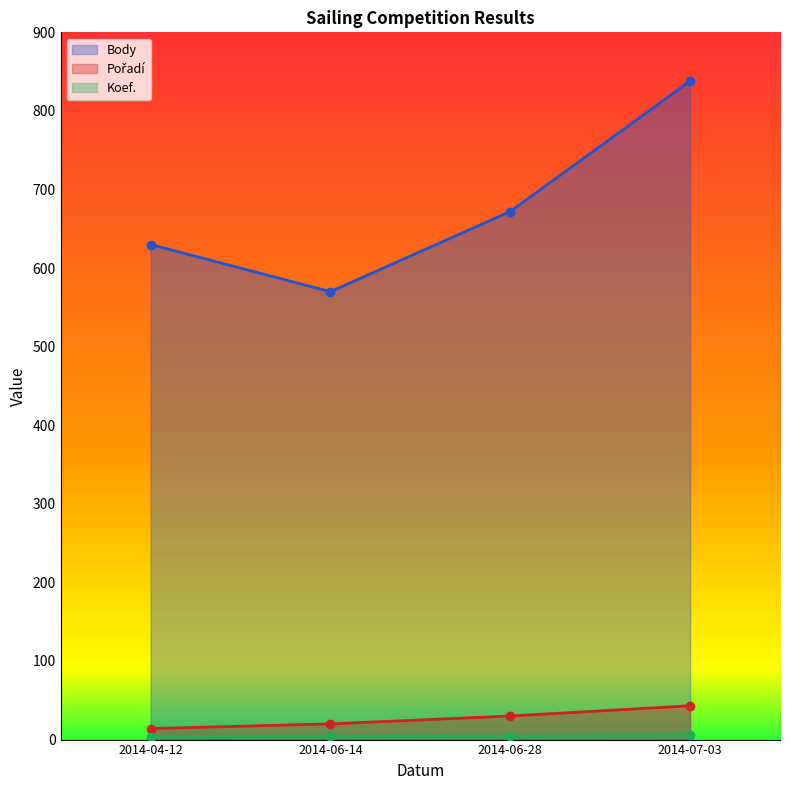

Which series has the largest total across all categories?

Body